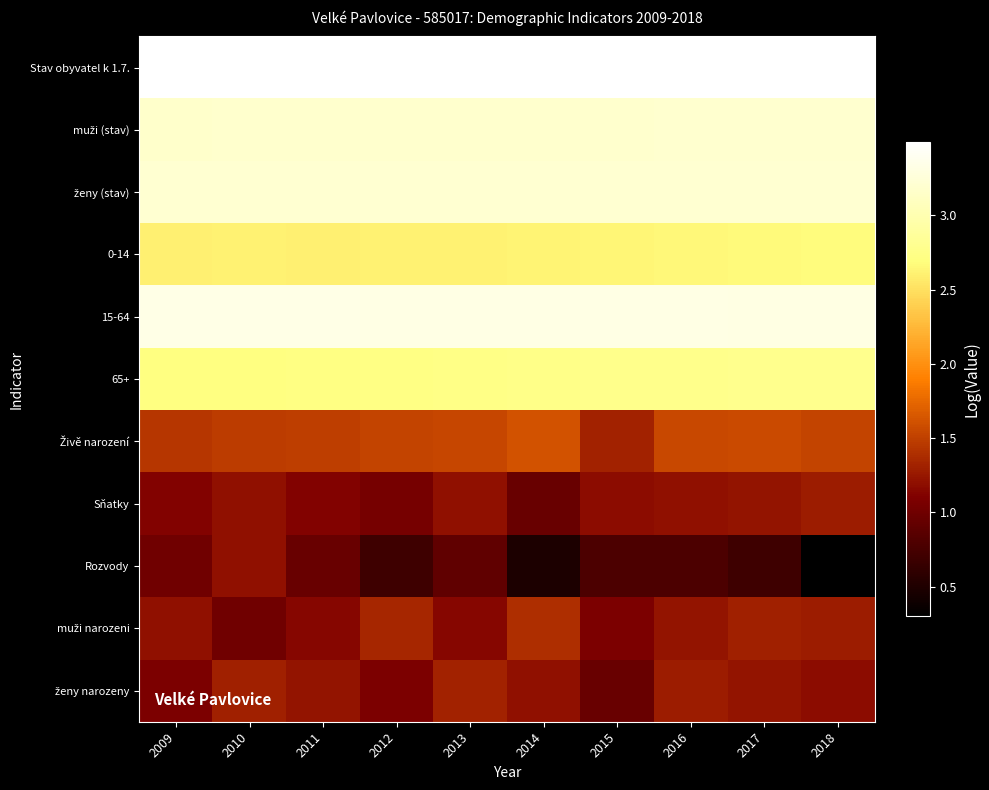

What is the greatest value displayed?

3.5